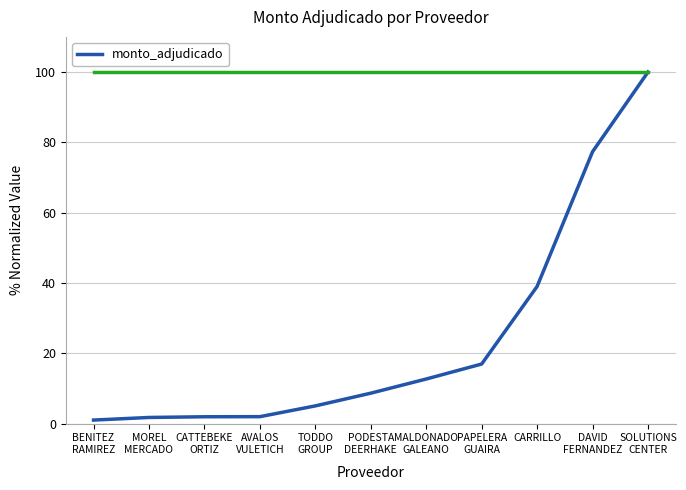

What is the sum of all values?

266.3